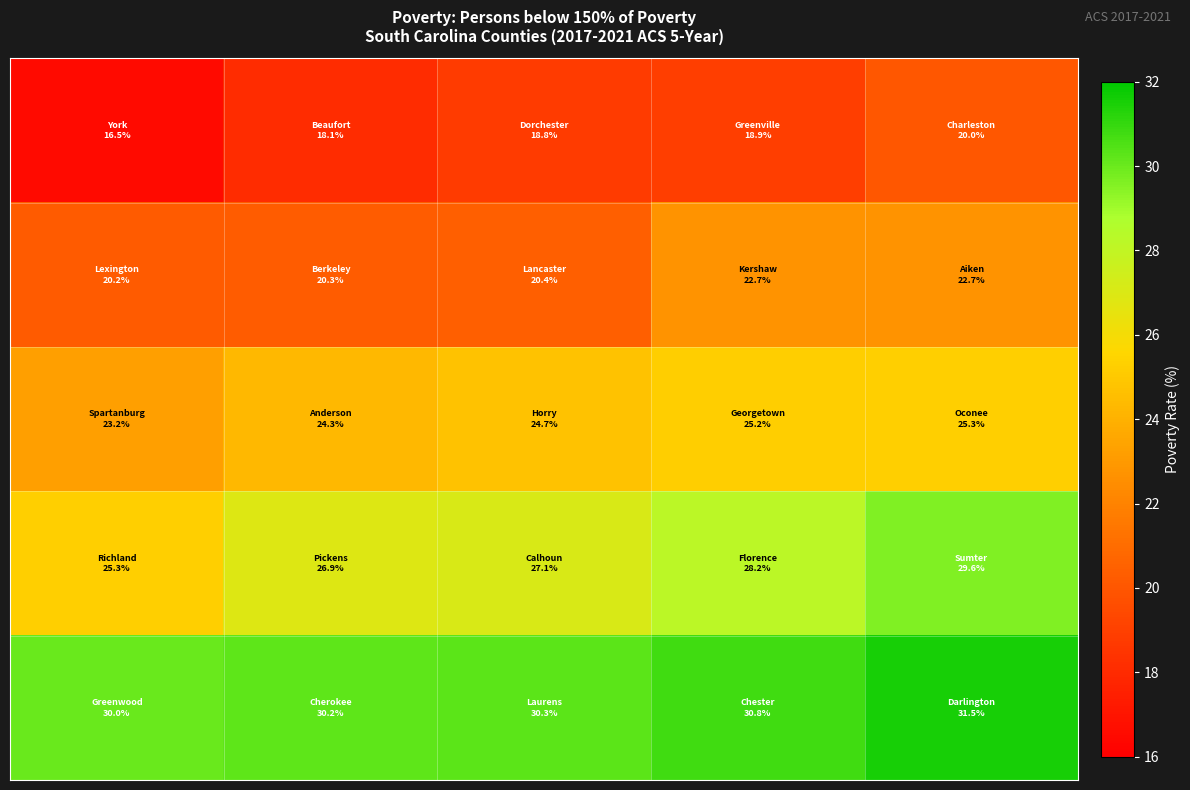

How many categories are shown in the chart?

5